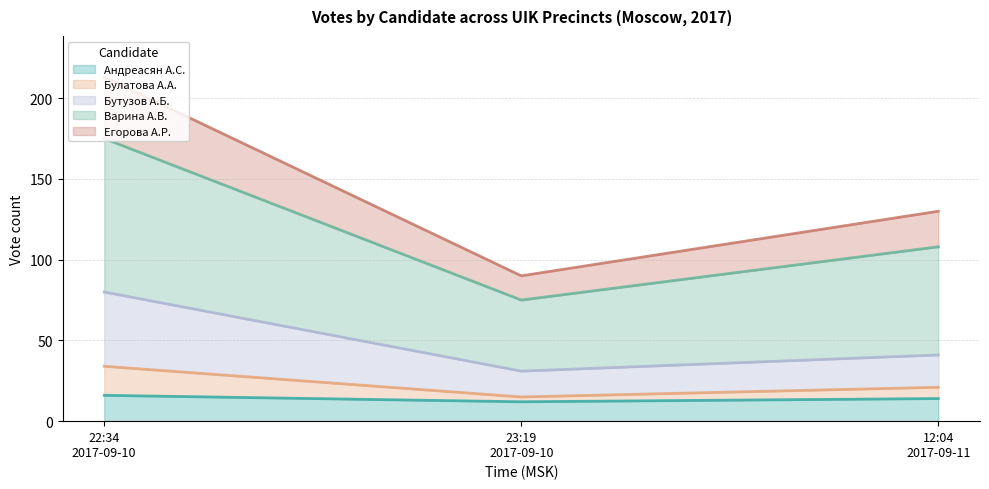

Between 22:34
2017-09-10 and 12:04
2017-09-11, which is larger?

22:34
2017-09-10